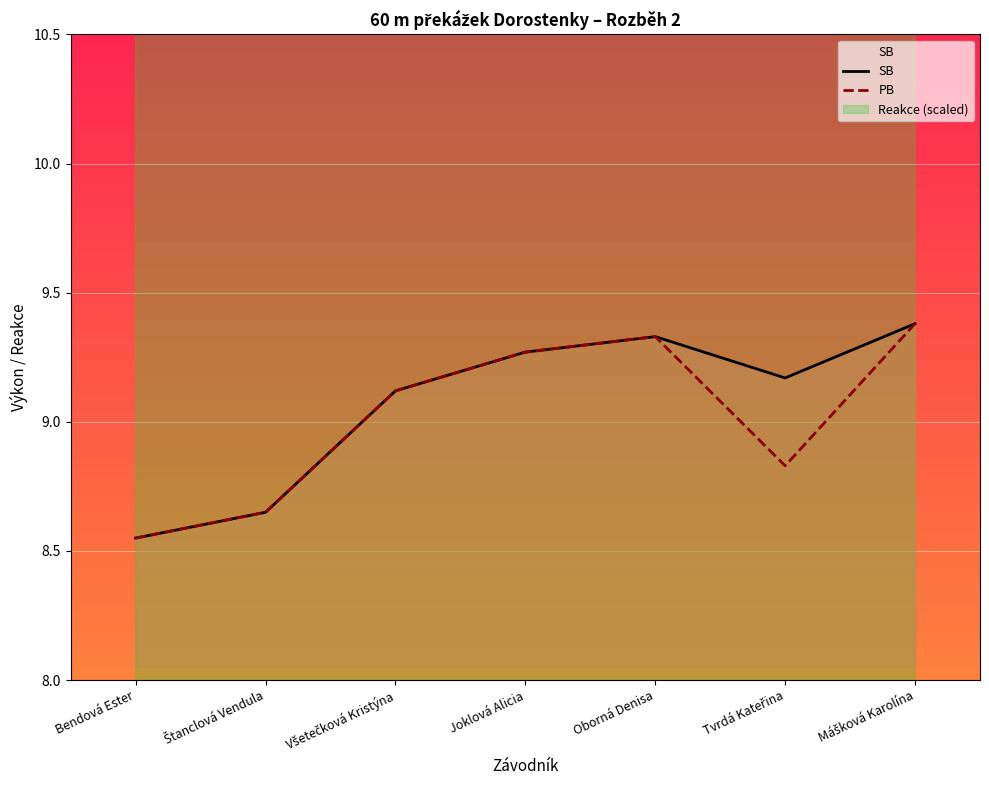

What is the highest value of the SB series?

9.4